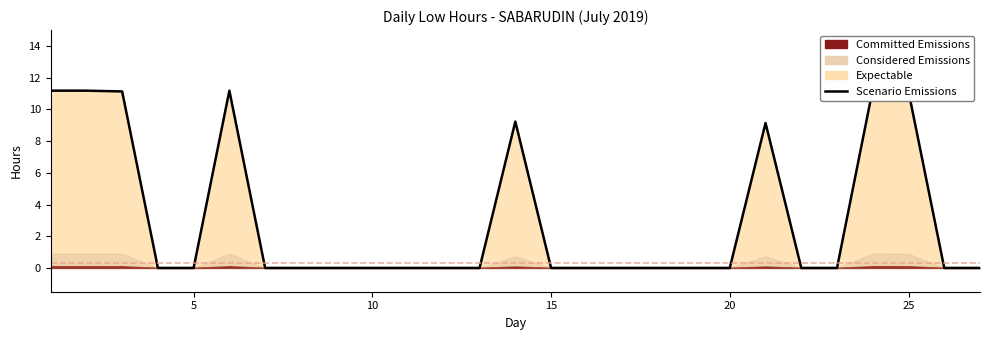

How many lines are shown in the chart?

1